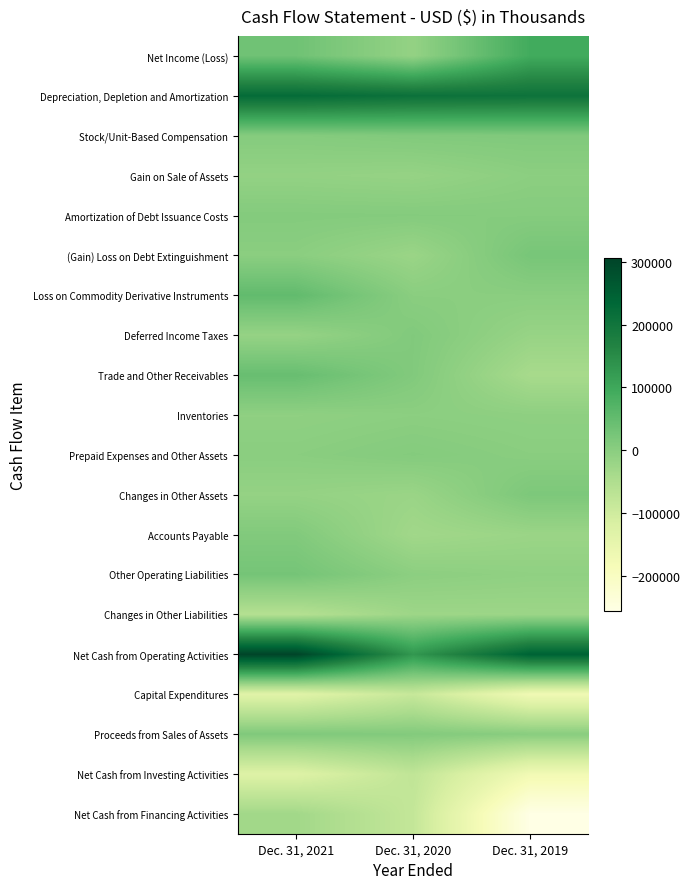

At which category does the chart reach its peak across all series?

Dec. 31, 2021